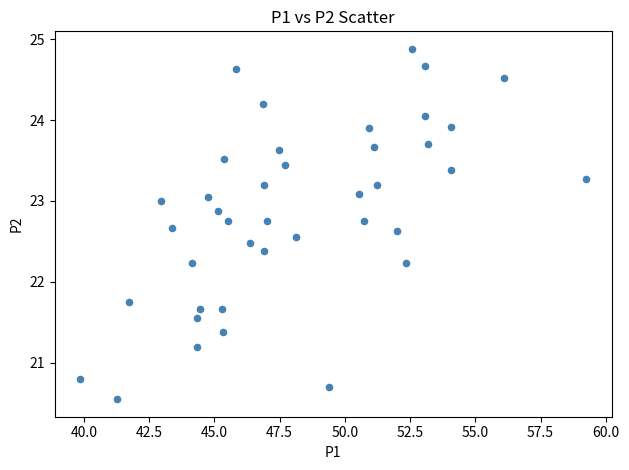

What is the range of Y values (max minus min)?

4.3